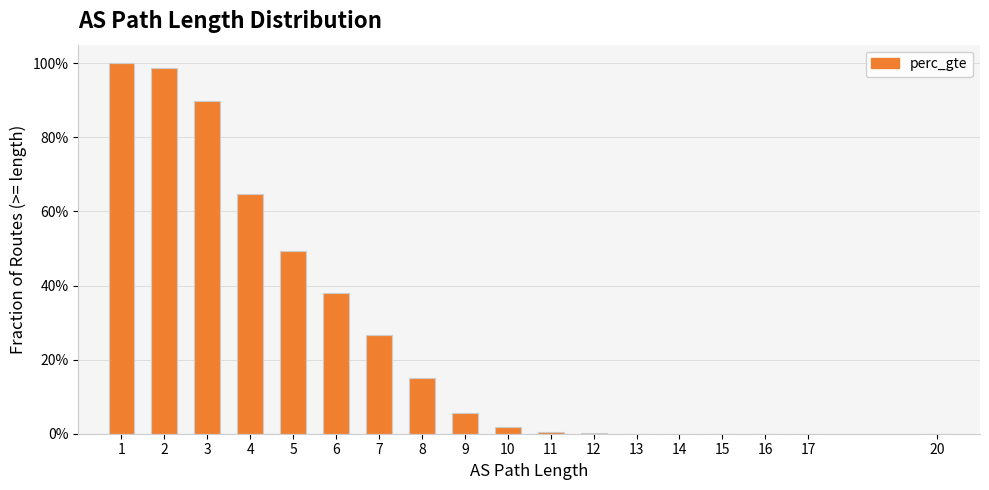

What is the maximum value shown in the chart?

1.0